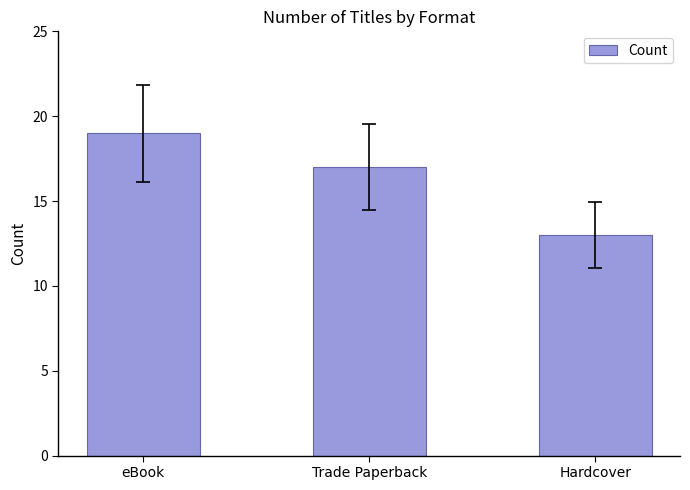

What is the difference between the maximum and minimum values?

6